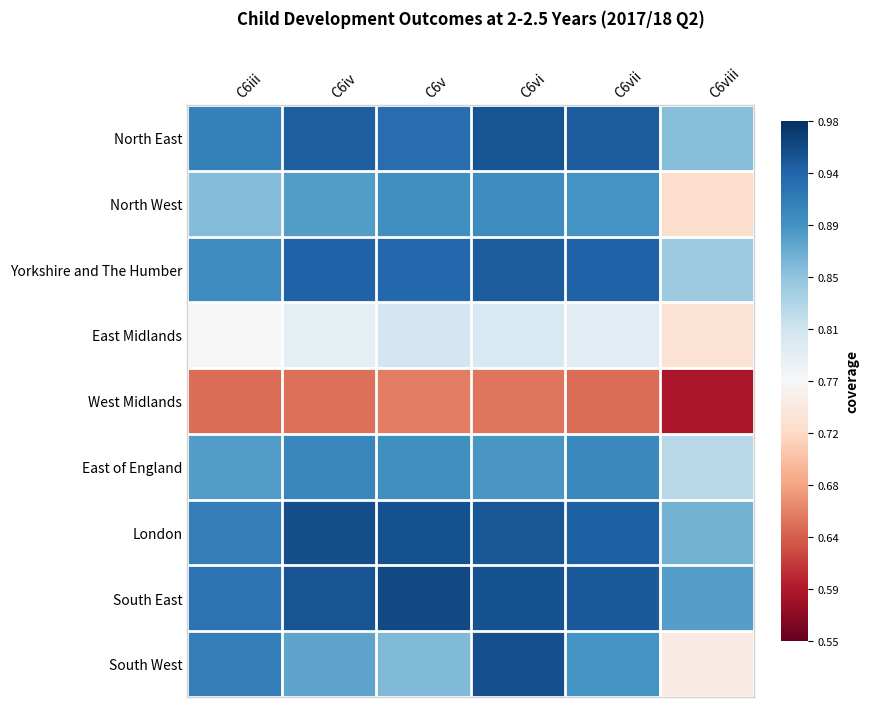

Reading right to left, what are all the values shown in this chart?

North East: C6viii=0.4	C6vii=0.8	C6vi=0.9	C6v=0.8	C6iv=0.8	C6iii=0.7
North West: C6viii=-0.2	C6vii=0.6	C6vi=0.6	C6v=0.6	C6iv=0.6	C6iii=0.4
Yorkshire and The Humber: C6viii=0.4	C6vii=0.8	C6vi=0.8	C6v=0.8	C6iv=0.8	C6iii=0.6
East Midlands: C6viii=-0.1	C6vii=0.1	C6vi=0.1	C6v=0.2	C6iv=0.1	C6iii=-0.0
West Midlands: C6viii=-0.8	C6vii=-0.6	C6vi=-0.5	C6v=-0.5	C6iv=-0.6	C6iii=-0.6
East of England: C6viii=0.3	C6vii=0.6	C6vi=0.6	C6v=0.6	C6iv=0.7	C6iii=0.6
London: C6viii=0.5	C6vii=0.8	C6vi=0.9	C6v=0.9	C6iv=0.9	C6iii=0.7
South East: C6viii=0.6	C6vii=0.8	C6vi=0.9	C6v=0.9	C6iv=0.9	C6iii=0.7
South West: C6viii=-0.1	C6vii=0.6	C6vi=0.9	C6v=0.4	C6iv=0.5	C6iii=0.7